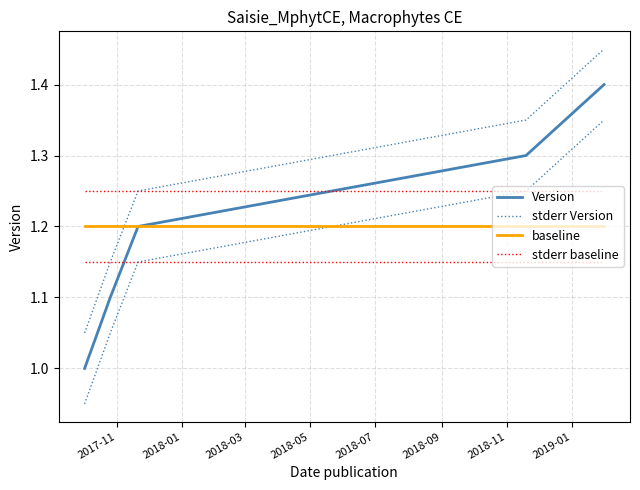

True or false: baseline has more than 0 points higher than both neighbors.

False